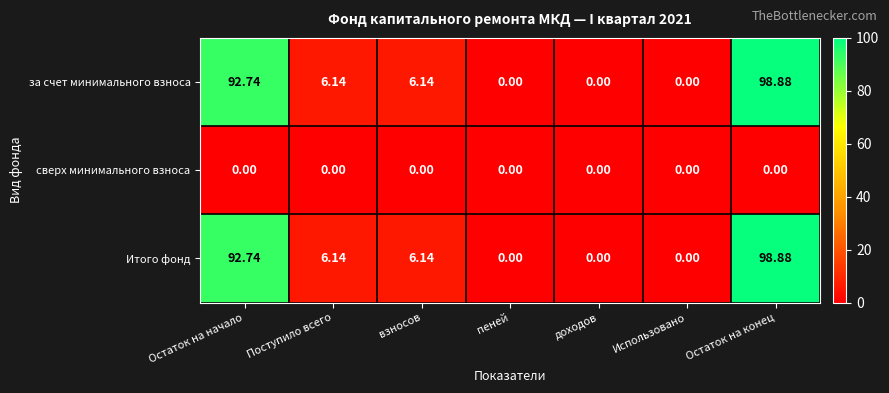

What is the difference between the highest and lowest values at Остаток на конец?

98.9